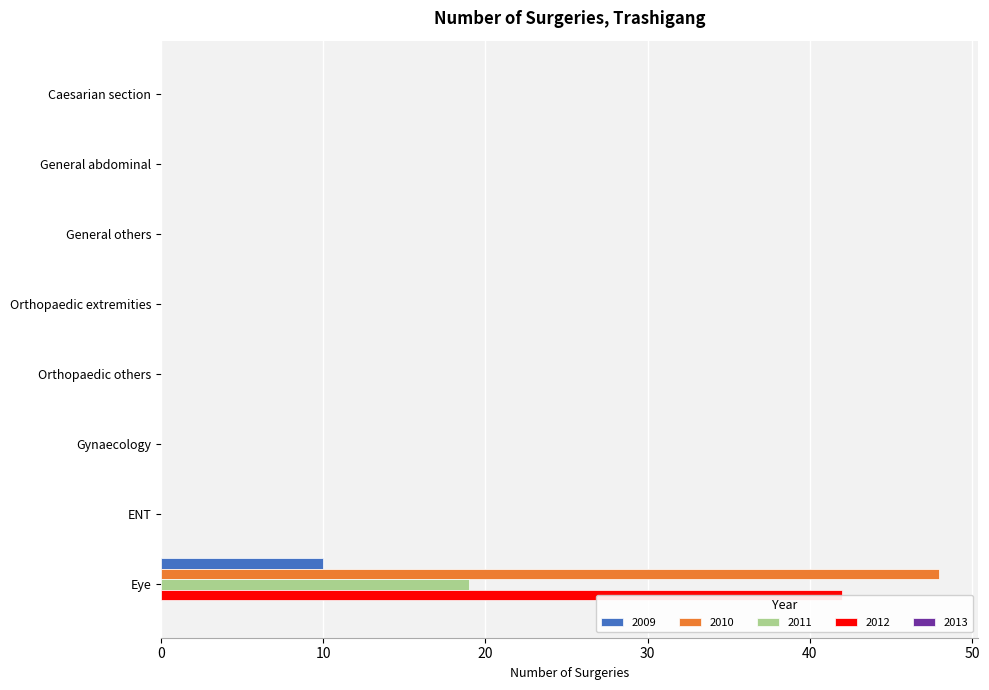

Between Orthopaedic extremities and General others, which is larger?

Orthopaedic extremities